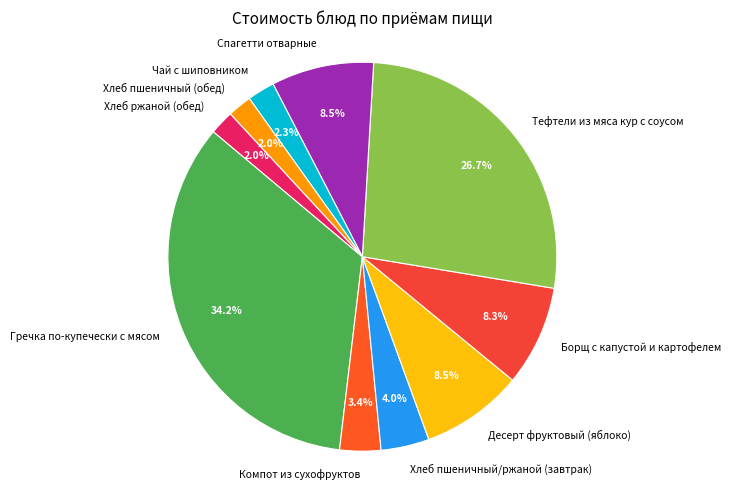

Do Гречка по-купечески с мясом and Хлеб пшеничный (обед) together represent more than half of the pie?

No